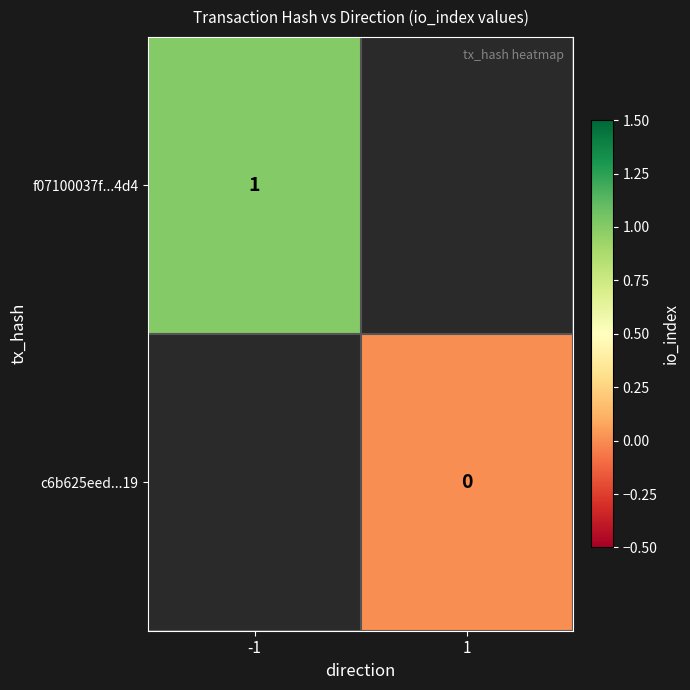

Between 1 and -1, which is larger?

-1